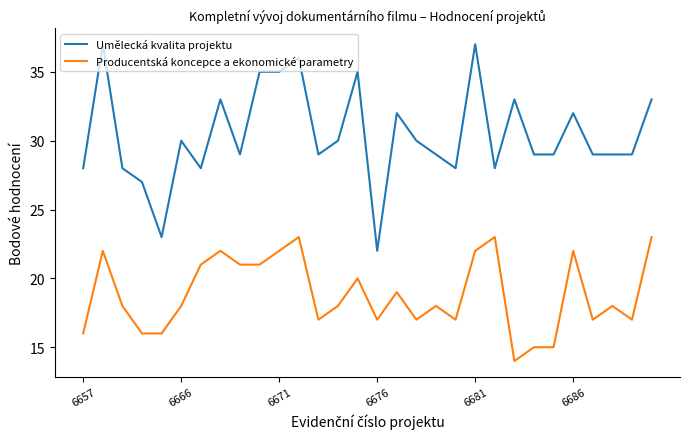

What is the greatest value displayed?

37